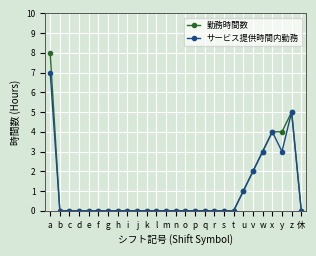

At which category is the sum across all series the highest?

a